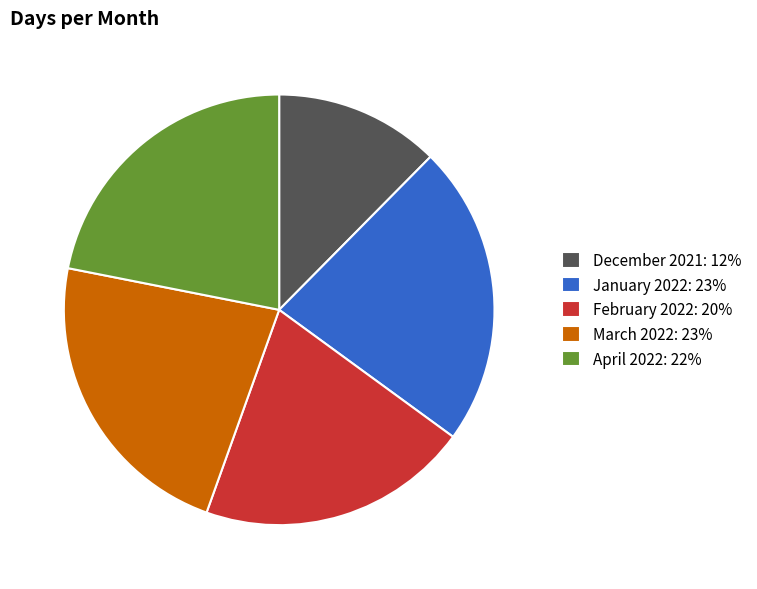

Approximately how many times larger is the value at December 2021: 12% compared to February 2022: 20%?

0.6